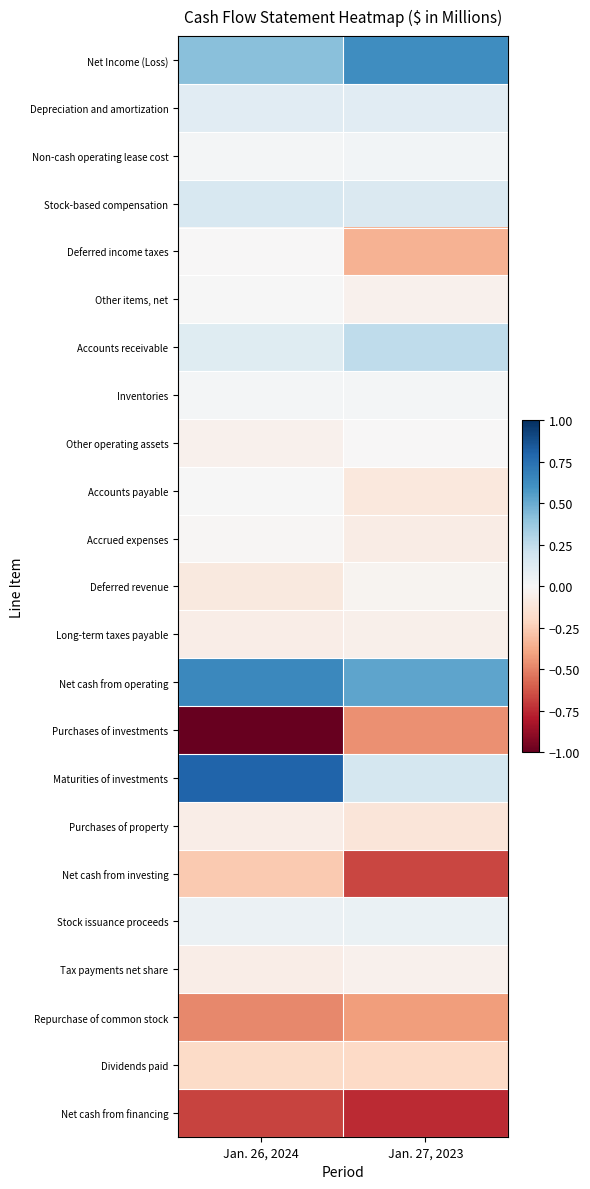

Reading right to left, transcribe all the data shown in this chart.

Net Income (Loss): Jan. 27, 2023=0.6	Jan. 26, 2024=0.4
Depreciation and amortization: Jan. 27, 2023=0.1	Jan. 26, 2024=0.1
Non-cash operating lease cost: Jan. 27, 2023=0.0	Jan. 26, 2024=0.0
Stock-based compensation: Jan. 27, 2023=0.1	Jan. 26, 2024=0.2
Deferred income taxes: Jan. 27, 2023=-0.3	Jan. 26, 2024=-0.0
Other items, net: Jan. 27, 2023=-0.0	Jan. 26, 2024=0.0
Accounts receivable: Jan. 27, 2023=0.3	Jan. 26, 2024=0.1
Inventories: Jan. 27, 2023=0.0	Jan. 26, 2024=0.0
Other operating assets: Jan. 27, 2023=-0.0	Jan. 26, 2024=-0.0
Accounts payable: Jan. 27, 2023=-0.1	Jan. 26, 2024=0.0
Accrued expenses: Jan. 27, 2023=-0.1	Jan. 26, 2024=-0.0
Deferred revenue: Jan. 27, 2023=-0.0	Jan. 26, 2024=-0.1
Long-term taxes payable: Jan. 27, 2023=-0.0	Jan. 26, 2024=-0.1
Net cash from operating: Jan. 27, 2023=0.5	Jan. 26, 2024=0.6
Purchases of investments: Jan. 27, 2023=-0.5	Jan. 26, 2024=-1.0
Maturities of investments: Jan. 27, 2023=0.2	Jan. 26, 2024=0.8
Purchases of property: Jan. 27, 2023=-0.1	Jan. 26, 2024=-0.1
Net cash from investing: Jan. 27, 2023=-0.7	Jan. 26, 2024=-0.3
Stock issuance proceeds: Jan. 27, 2023=0.1	Jan. 26, 2024=0.1
Tax payments net share: Jan. 27, 2023=-0.0	Jan. 26, 2024=-0.1
Repurchase of common stock: Jan. 27, 2023=-0.4	Jan. 26, 2024=-0.5
Dividends paid: Jan. 27, 2023=-0.2	Jan. 26, 2024=-0.2
Net cash from financing: Jan. 27, 2023=-0.7	Jan. 26, 2024=-0.7